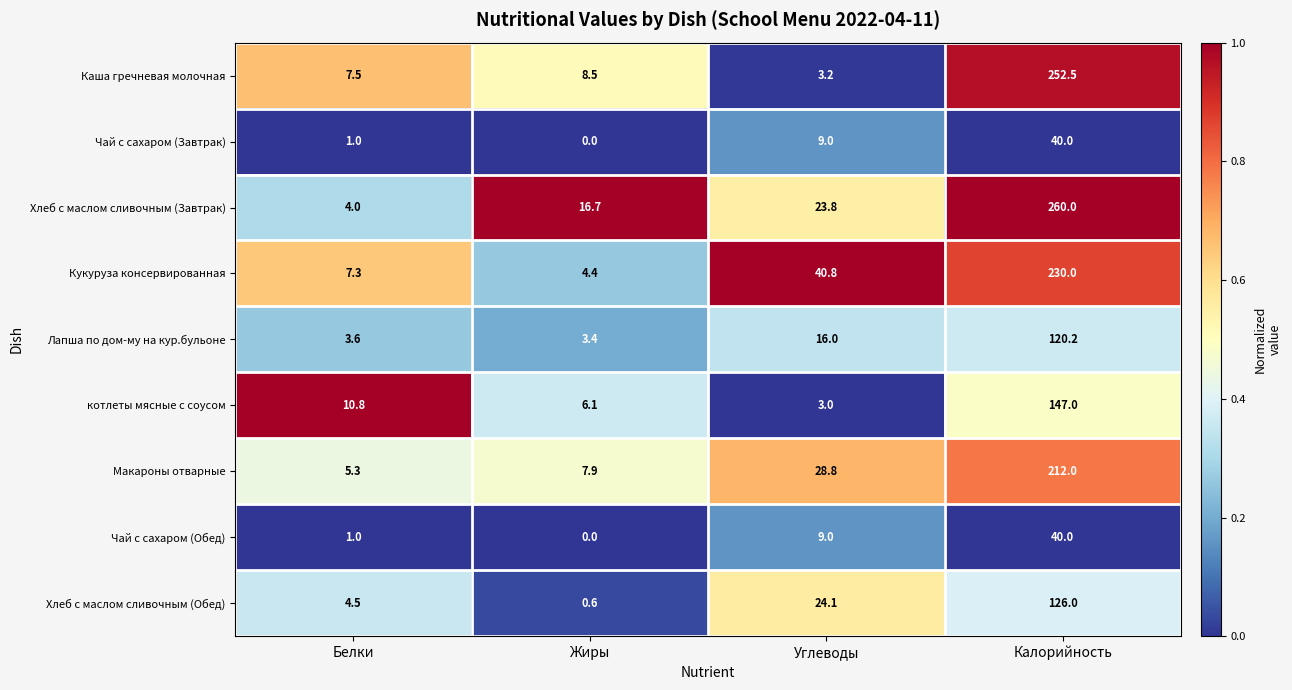

At which category is the sum across all series the highest?

Калорийность